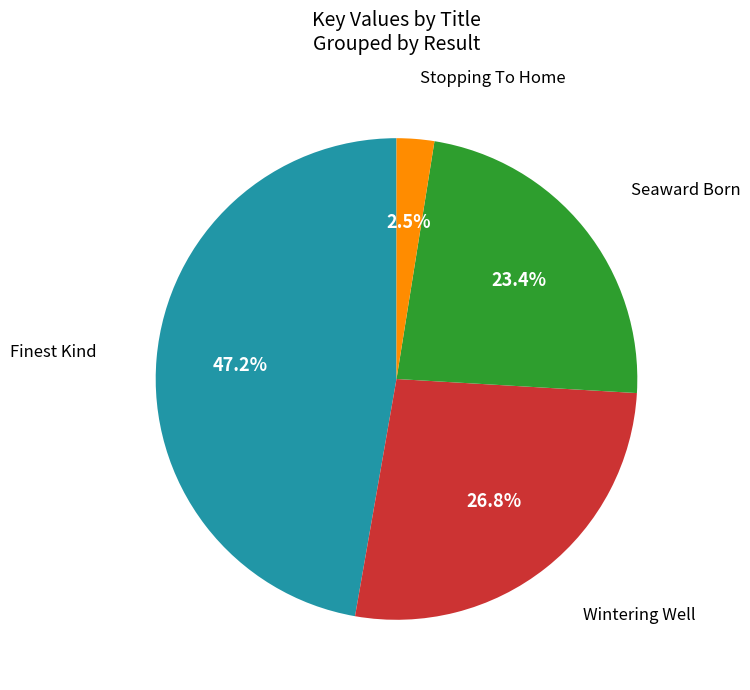

Is there any slice that represents more than half of the pie?

No